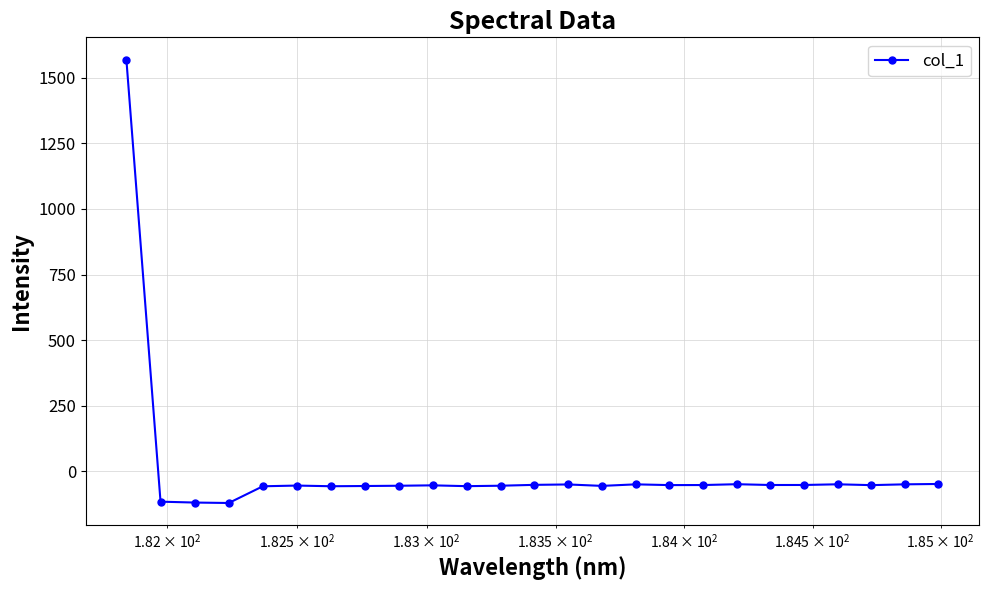

What is the smallest value displayed?

-120.2